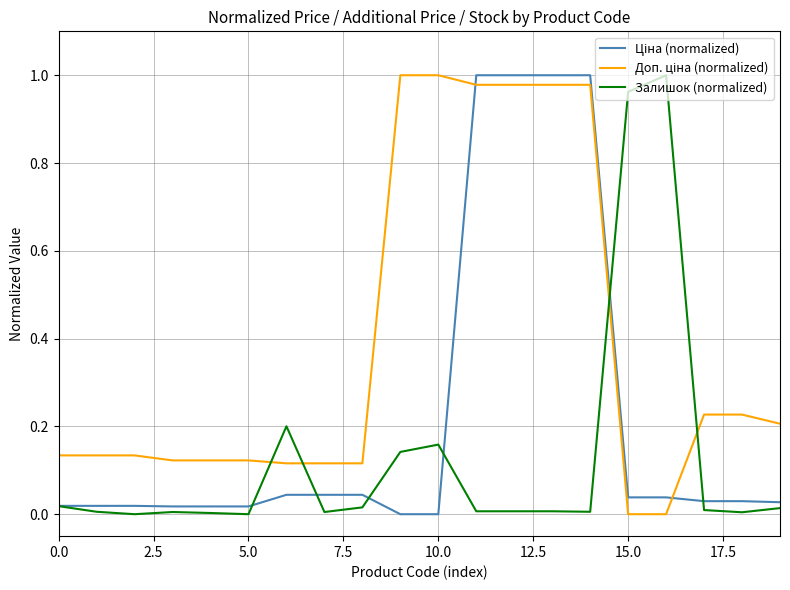

List the series in order of their overall mean, lowest first.

Залишок (normalized), Ціна (normalized), Доп. ціна (normalized)